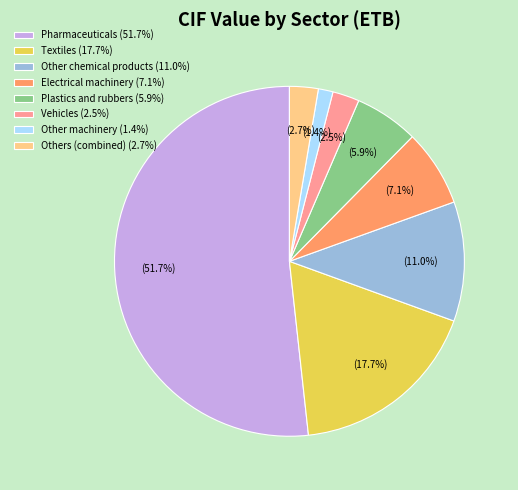

Does any single category account for the majority?

Yes